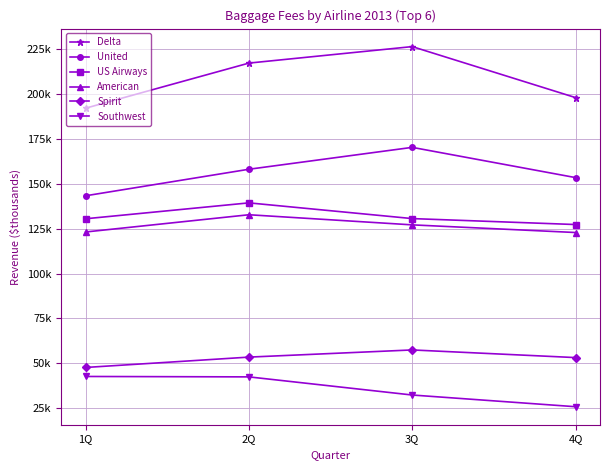

Is the value of Spirit at 3Q greater than the value of American at 4Q?

No